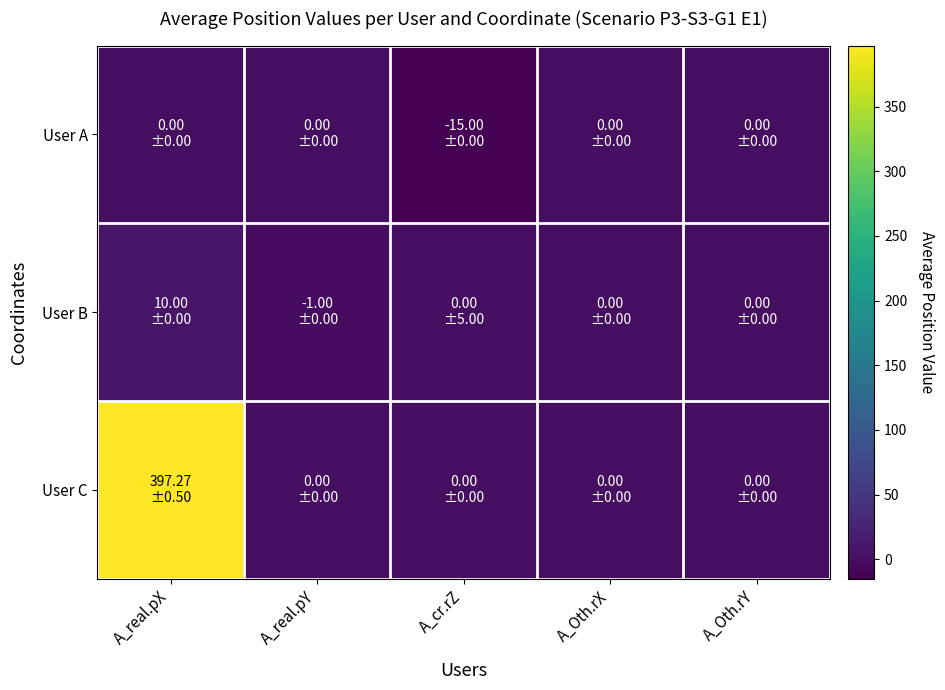

At which category is the sum across all series the highest?

A_real.pX